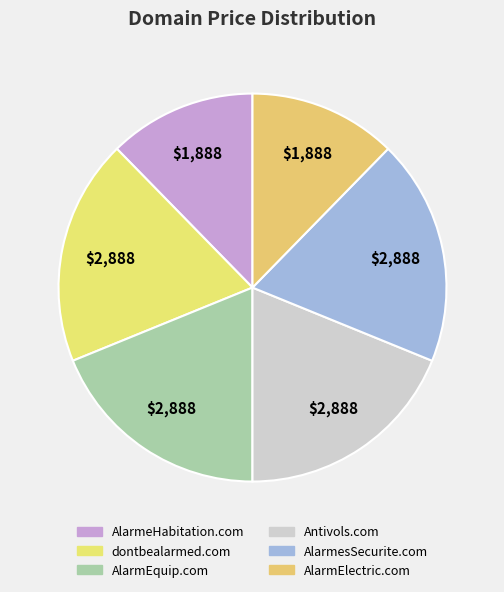

Rank the categories by value from lowest to highest.

AlarmeHabitation.com, AlarmElectric.com, dontbealarmed.com, AlarmEquip.com, Antivols.com, AlarmesSecurite.com